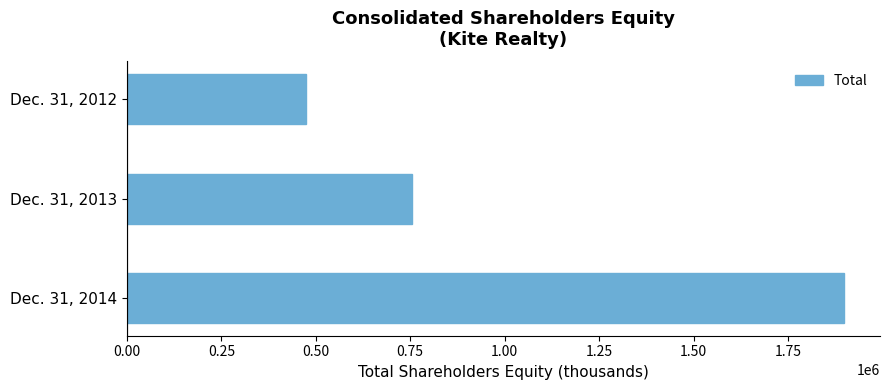

Rank the categories by value from lowest to highest.

Dec. 31, 2012, Dec. 31, 2013, Dec. 31, 2014